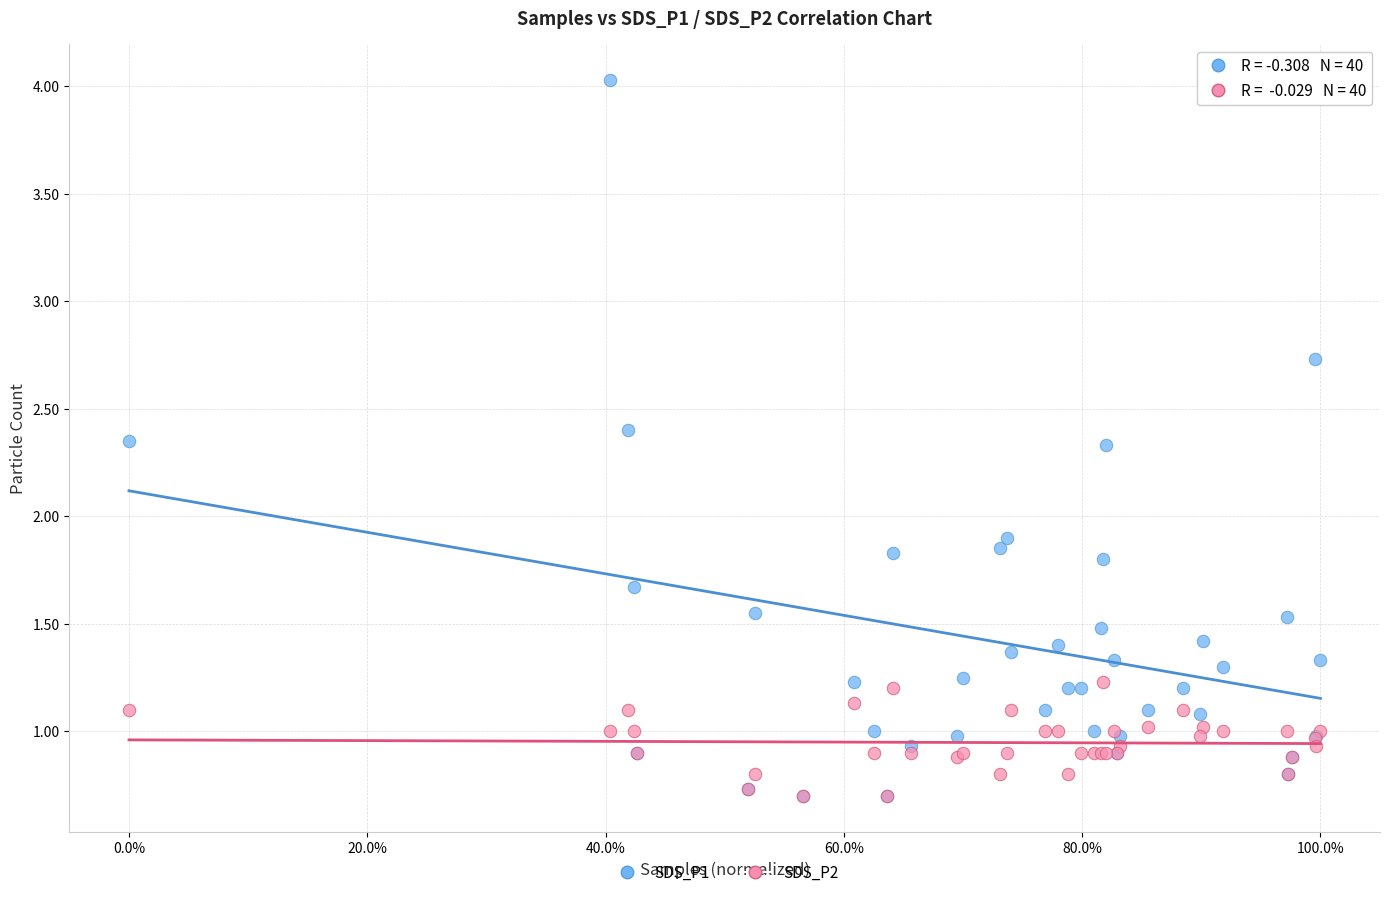

What are all the series names shown in the legend?

SDS_P1, SDS_P2